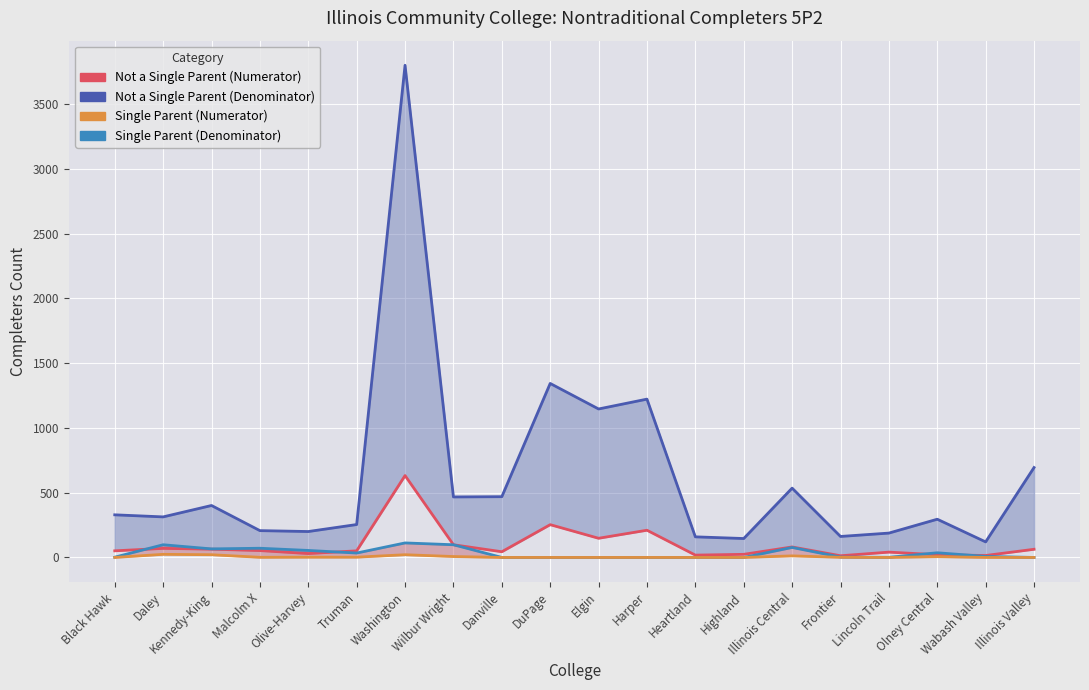

What is the label of the 7th point from the right?

Highland